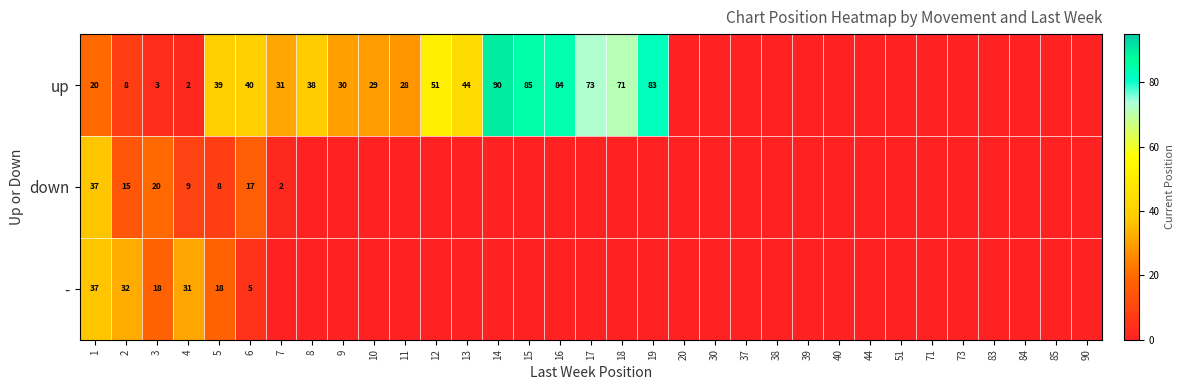

Is the value of down at 4 greater than the value of - at 6?

Yes